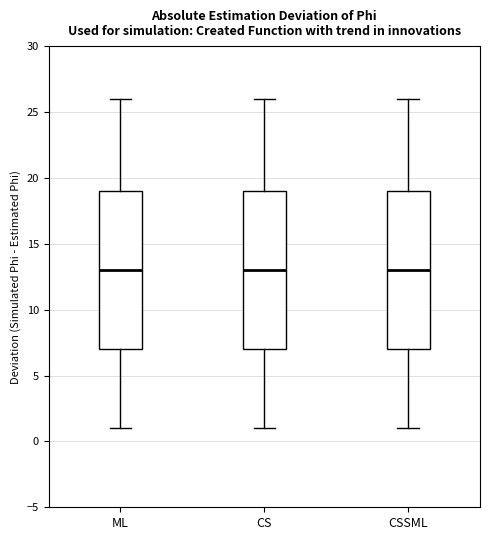

Where does the lower whisker of the box for CS end on the y-axis? The values are not printed on the chart, so give them approximately, as read against the axis.

1